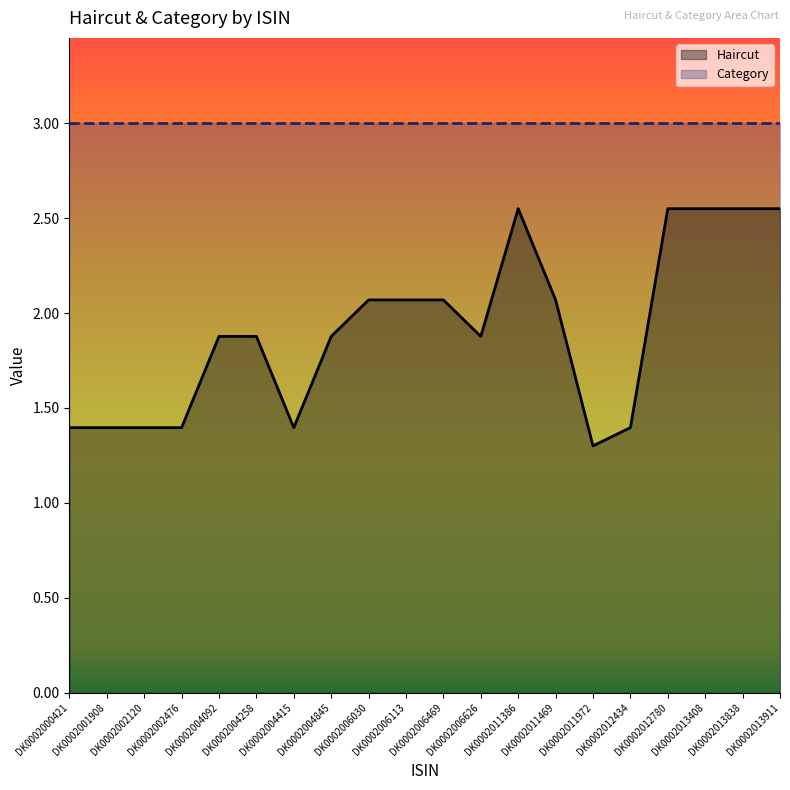

Reading left to right, list all the values displayed in this chart.

1.4	1.4	1.4	1.4	1.9	1.9	1.4	1.9	2.1	2.1	2.1	1.9	2.5	2.1	1.3	1.4	2.5	2.5	2.5	2.5